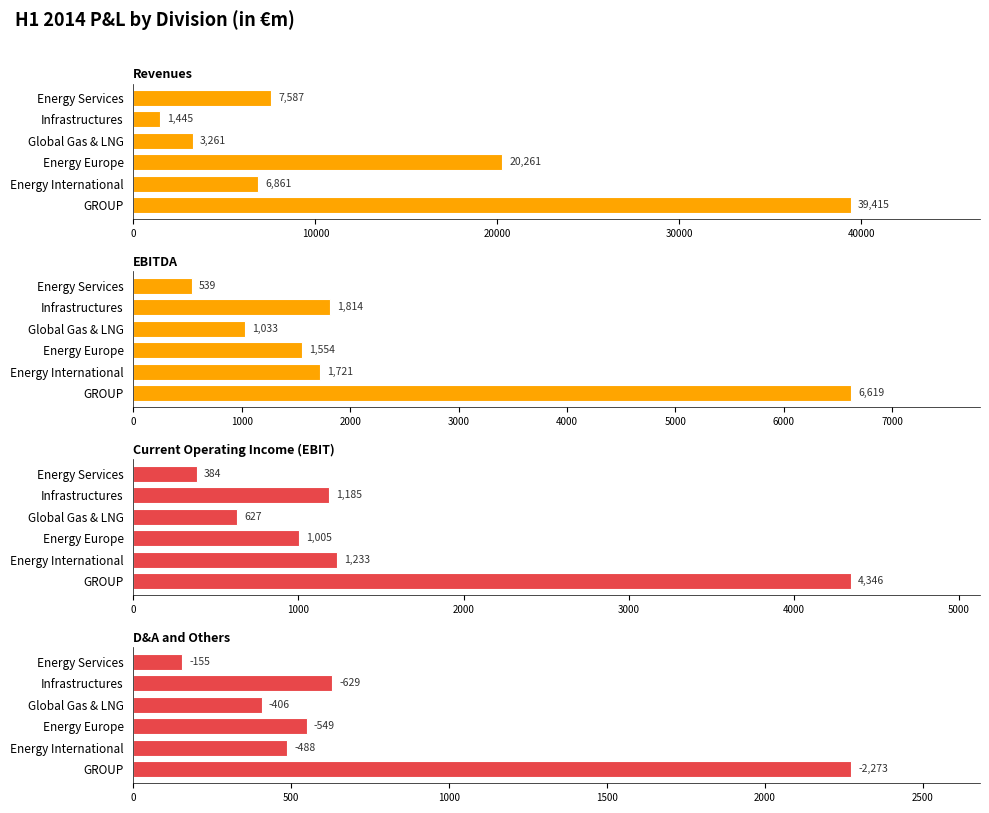

Between Energy International and Energy Services, which series saw the biggest shift?

EBITDA